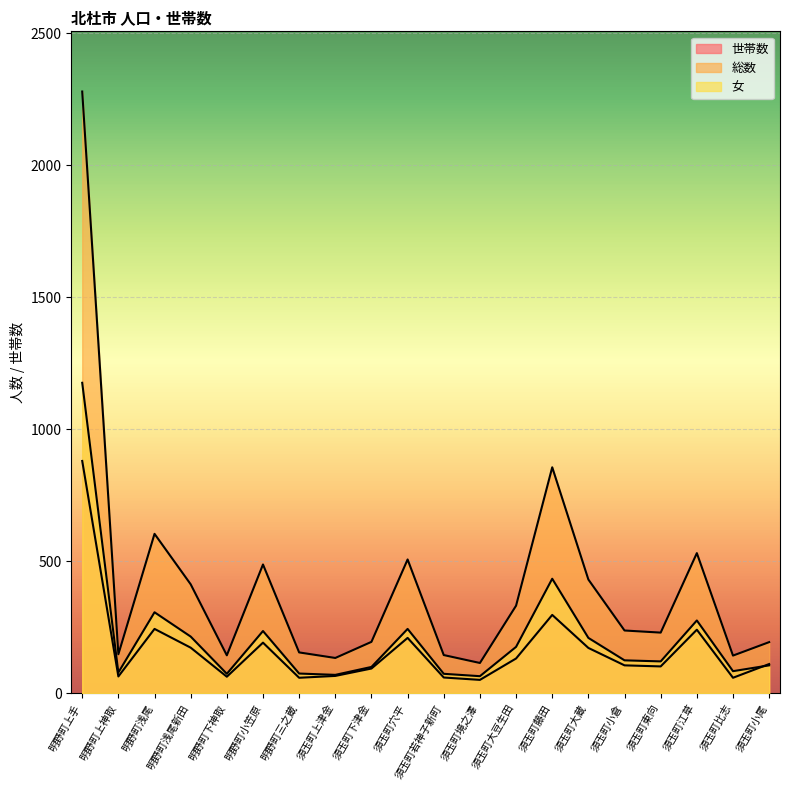

Reading right to left, list all the values displayed in this chart.

世帯数: 111	59	241	102	106	172	297	132	51	60	210	94	66	59	192	63	173	244	64	880
総数: 194	143	531	230	238	431	856	332	115	145	507	195	134	155	488	144	413	604	148	2279
女: 106	84	276	121	125	210	434	176	65	74	244	100	70	75	236	74	215	307	79	1176